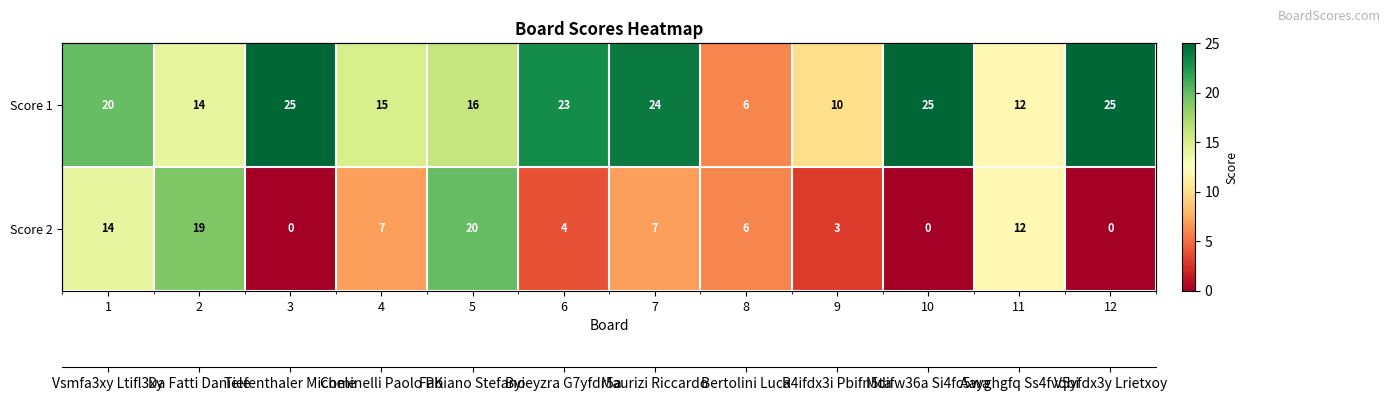

List the labels in order of Score 2 value, smallest first.

3, 10, 12, 9, 6, 8, 4, 7, 11, 1, 2, 5